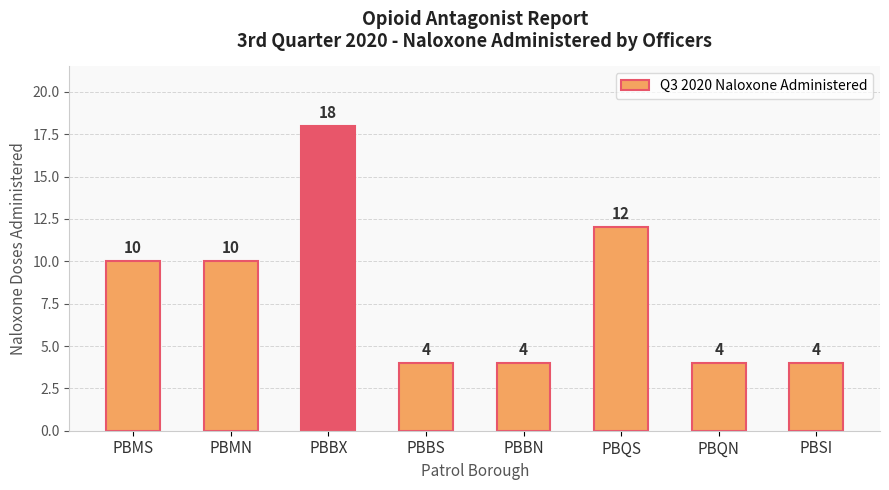

Approximately how many times larger is the value at PBBX compared to PBSI?

4.5